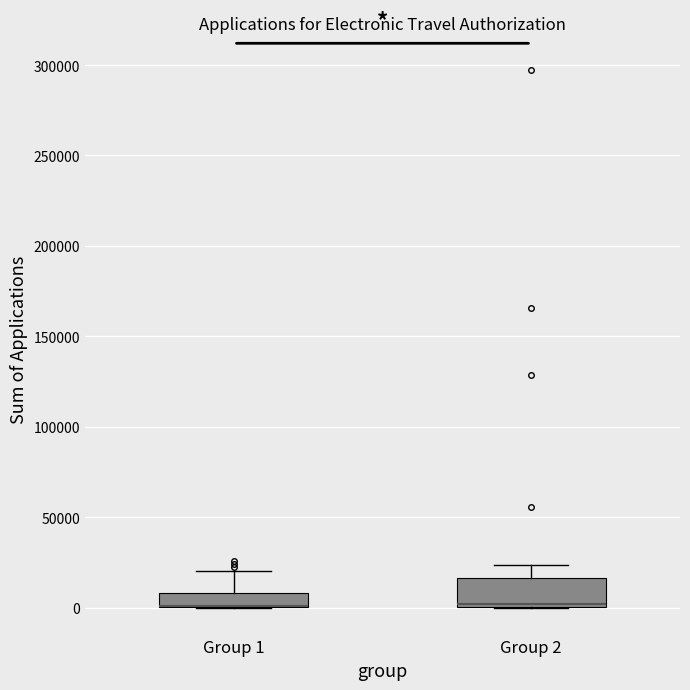

Where does the upper whisker of the box for Group 1 end on the y-axis? The values are not printed on the chart, so give them approximately, as read against the axis.

20000